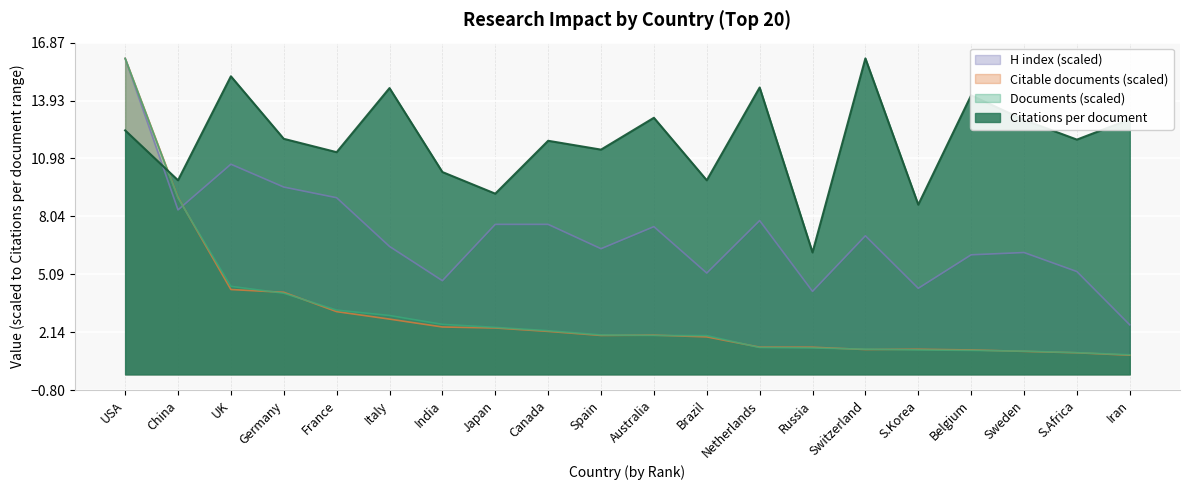

What is the difference between the highest and lowest values at Switzerland?

14.8